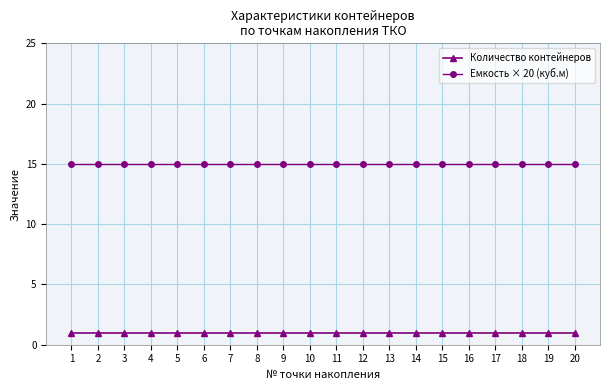

Rank the series by their maximum value, from highest to lowest.

Емкость × 20 (куб.м), Количество контейнеров